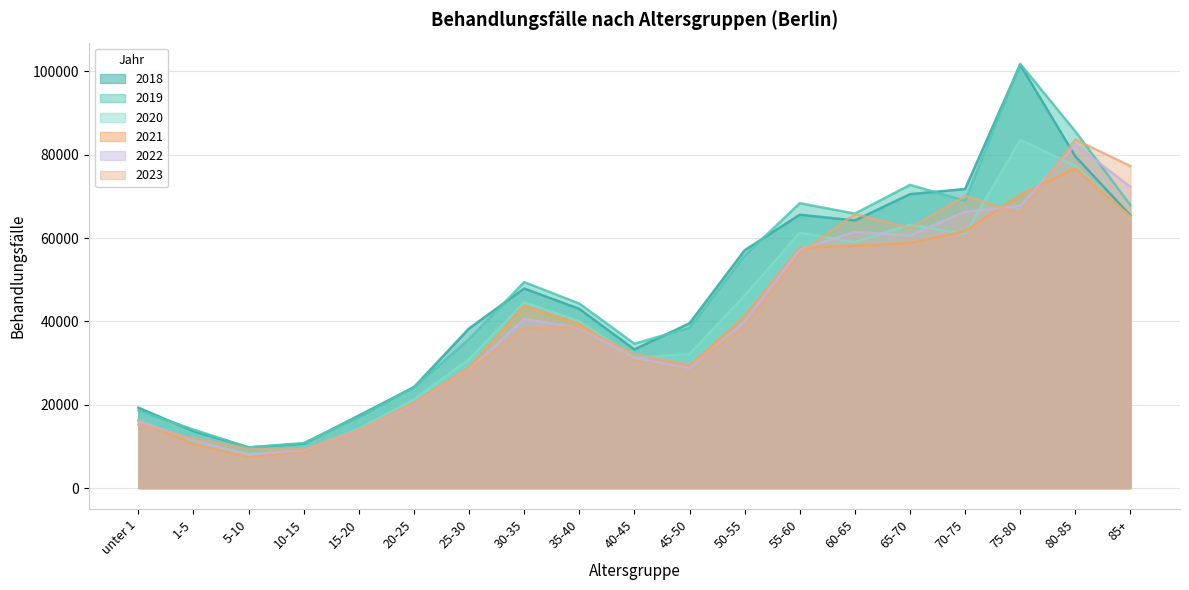

Is the value of 2021 at 1-5 greater than the value of 2022 at 70-75?

No